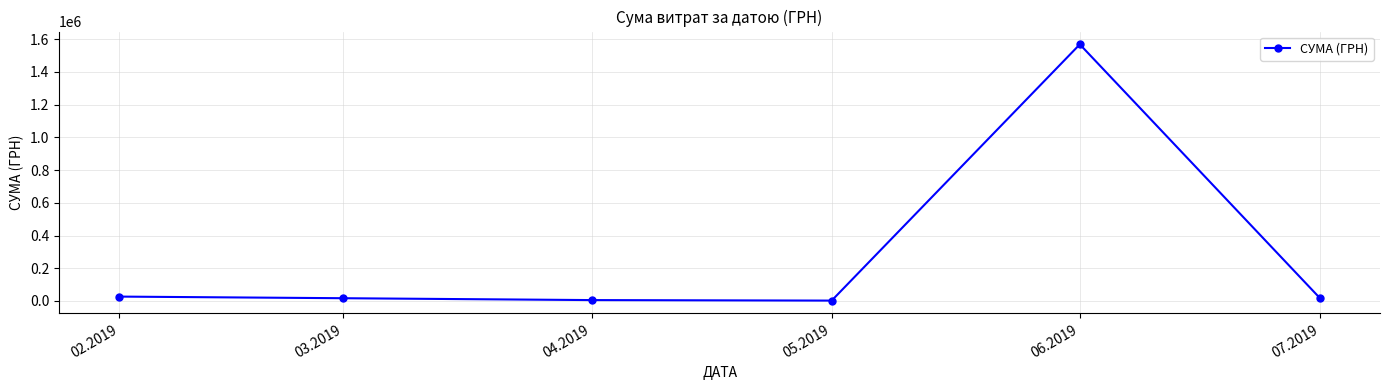

What position from the right is 05.2019?

3